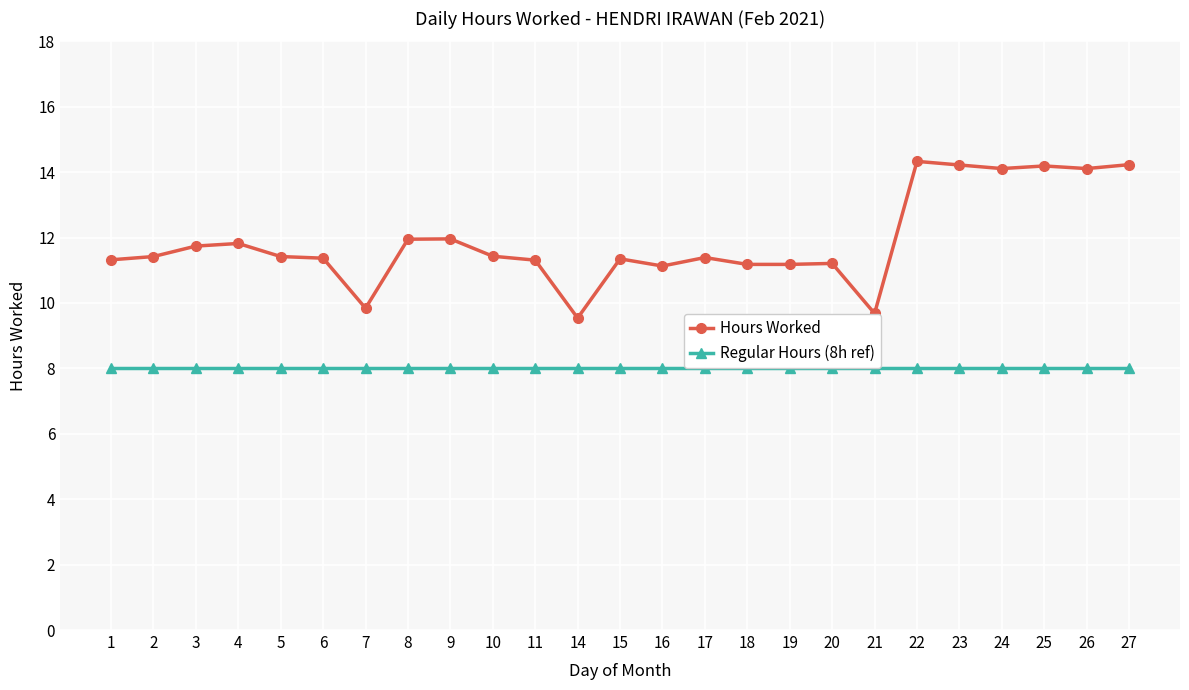

True or false: Regular Hours (8h ref) and Hours Worked intersect in this chart.

False